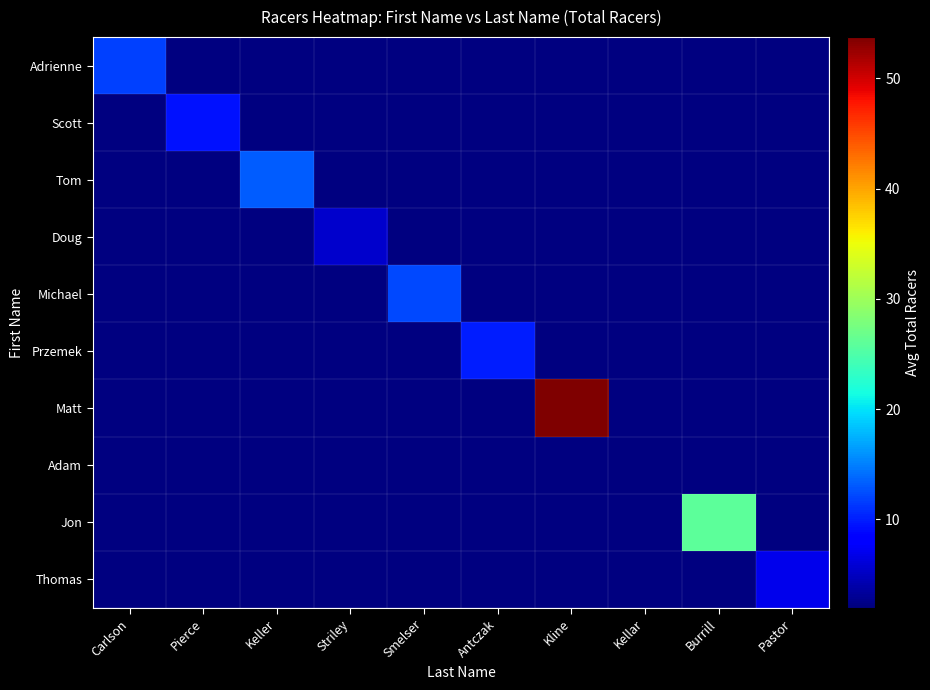

Count the number of data series in this chart.

10